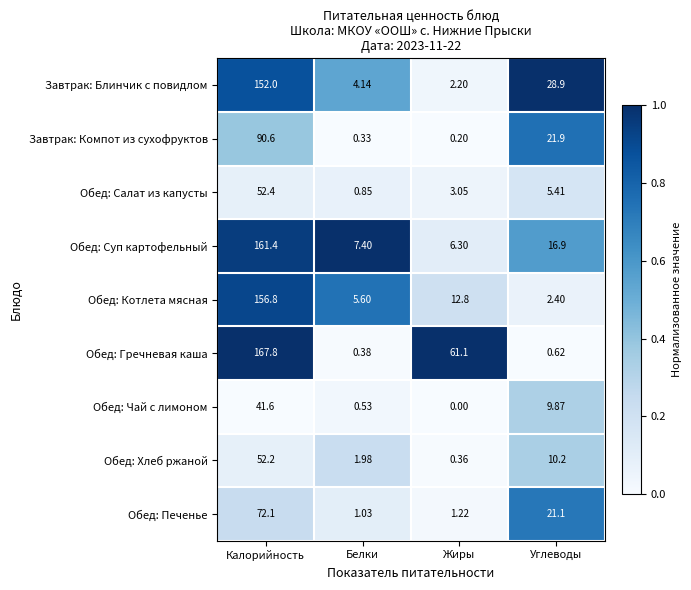

Which series has the largest total across all categories?

Обед: Гречневая каша